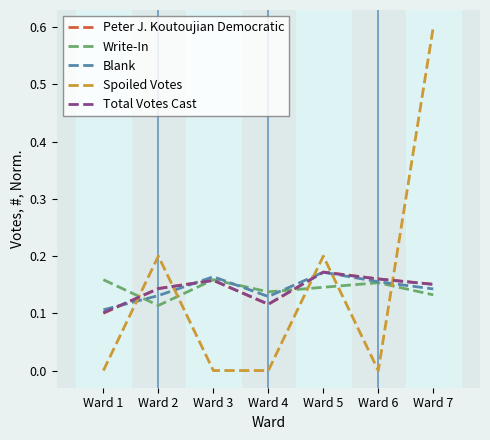

Which category has the lowest value in the Write-In series?

Ward 2